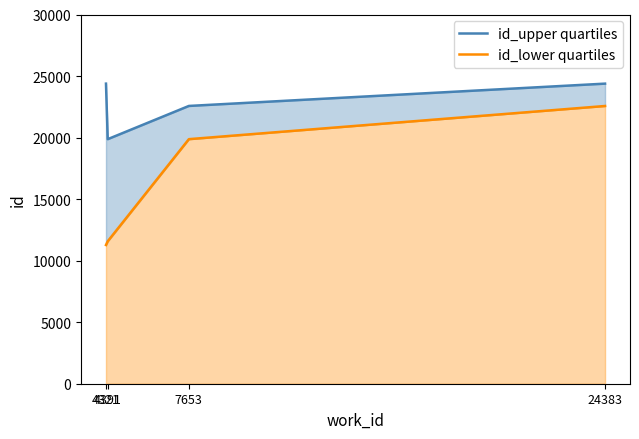

Reading left to right, list all the values displayed in this chart.

id_upper quartiles: 24383	19871	22570	24383
id_lower quartiles: 11271	11574	19871	22566